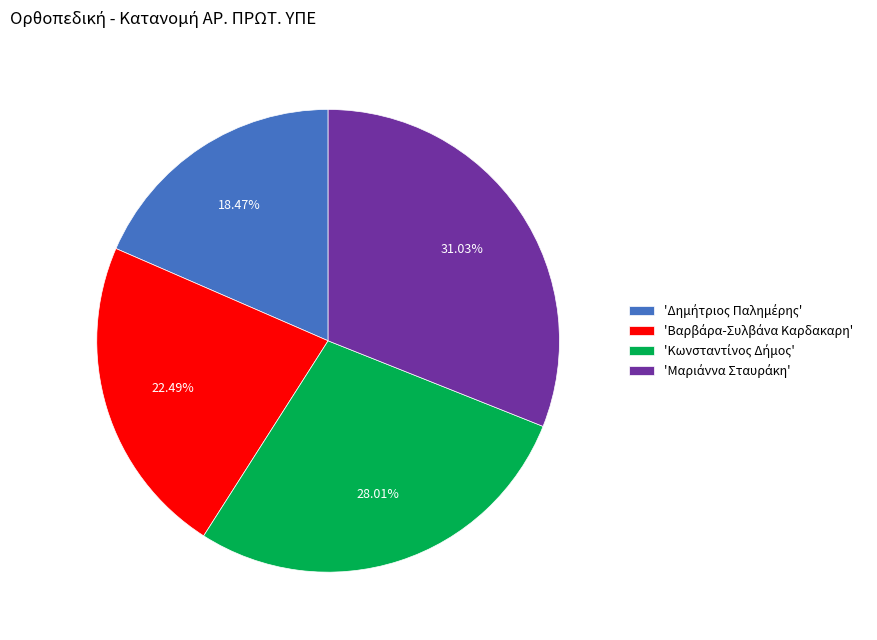

Is there any slice that represents more than half of the pie?

No